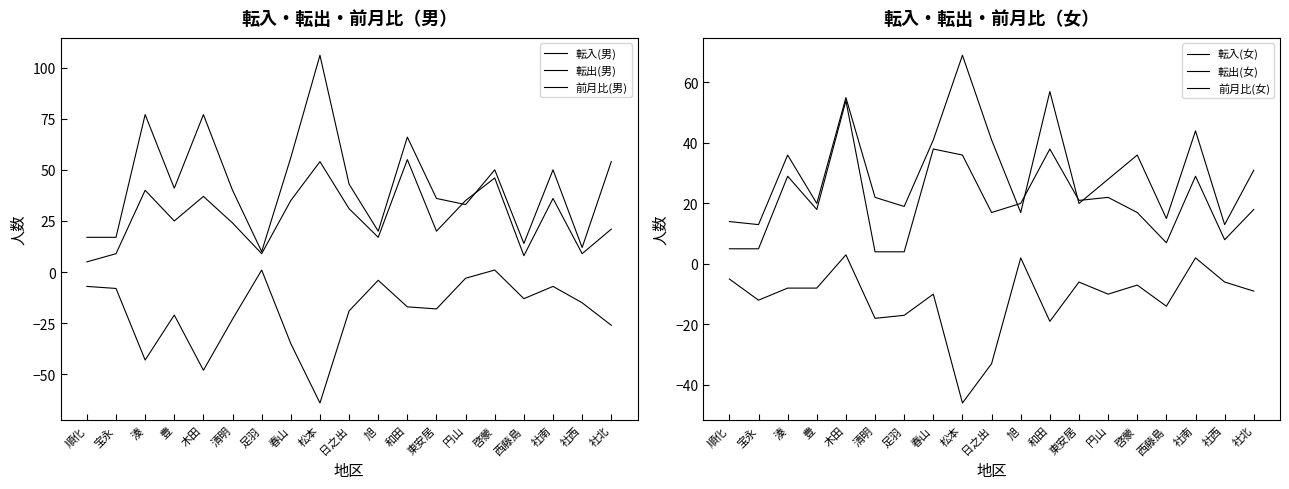

Reading left to right, transcribe all the data shown in this chart.

転入(男): 5	9	40	25	37	24	9	35	54	31	17	55	20	35	46	8	36	9	21
転出(男): 17	17	77	41	77	40	10	56	106	43	20	66	36	33	50	14	50	12	54
前月比(男): -7	-8	-43	-21	-48	-23	1	-35	-64	-19	-4	-17	-18	-3	1	-13	-7	-15	-26
転入(女): 5	5	29	18	54	4	4	38	36	17	20	38	21	22	17	7	29	8	18
転出(女): 14	13	36	20	55	22	19	41	69	41	17	57	20	28	36	15	44	13	31
前月比(女): -5	-12	-8	-8	3	-18	-17	-10	-46	-33	2	-19	-6	-10	-7	-14	2	-6	-9